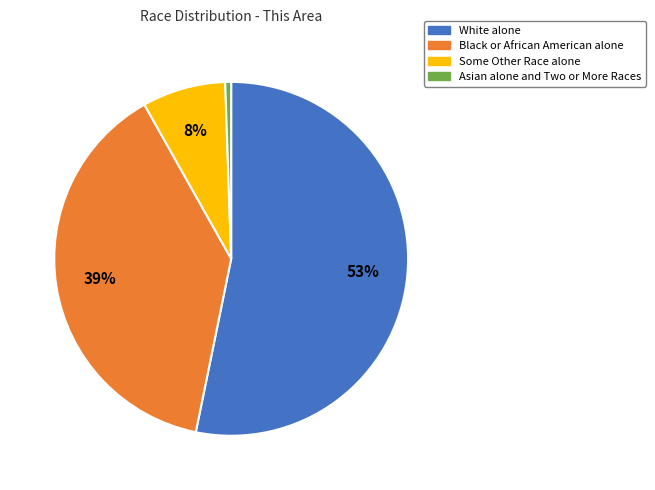

Does any single category account for the majority?

Yes